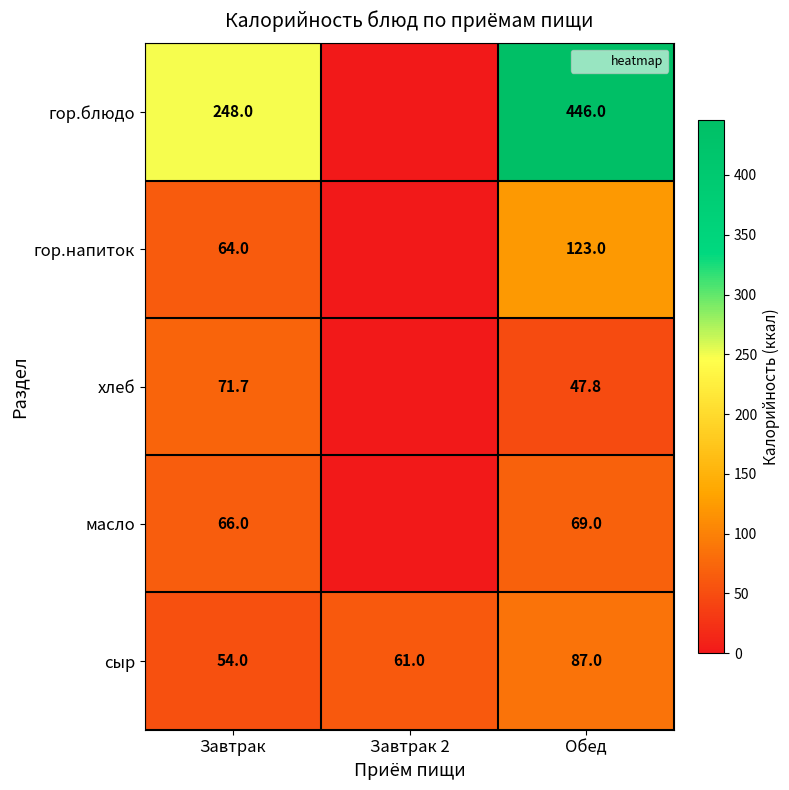

What value does the хлеб series have at Завтрак?

71.7